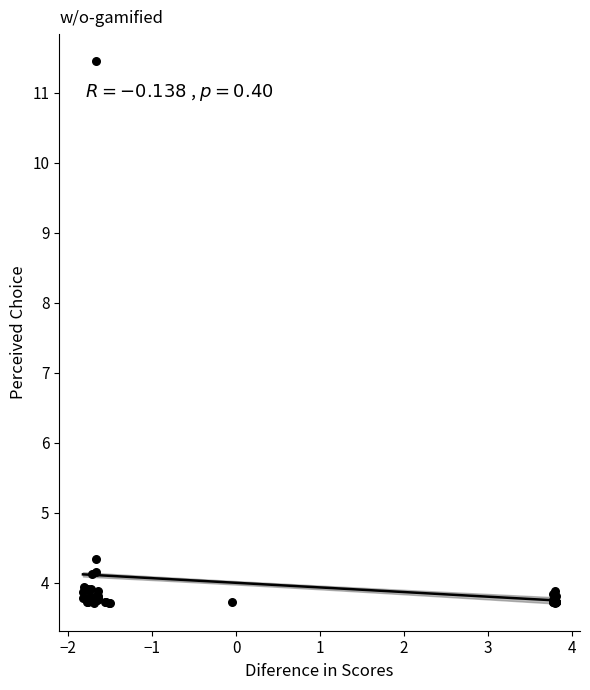

What Y value in the scatter plot is closest to 7?

4.3